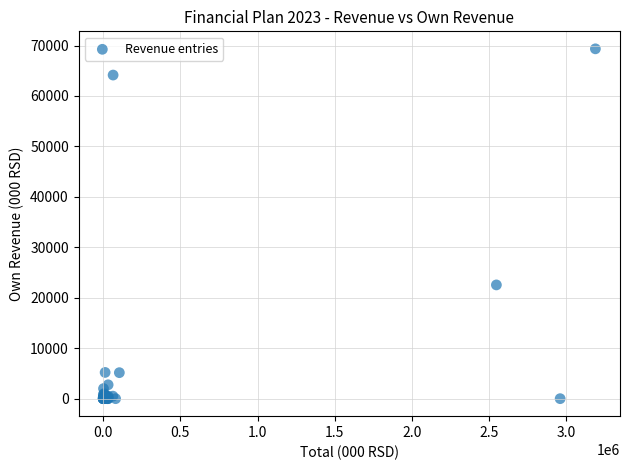

What Y value in the scatter plot is closest to 34675?

22550